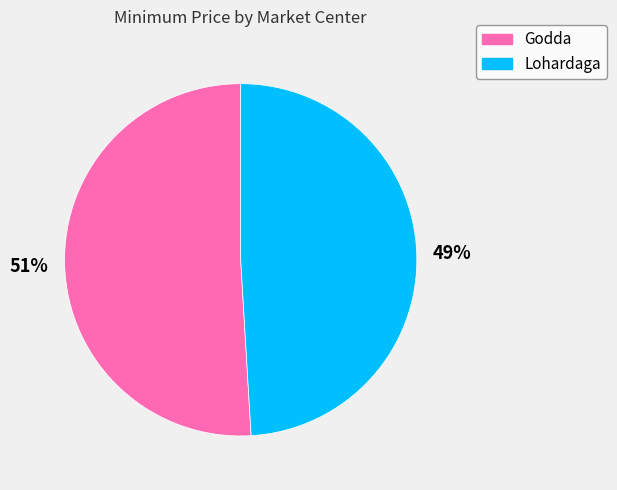

To the nearest percent, what is the difference between the Lohardaga and Godda slice percentages?

2%